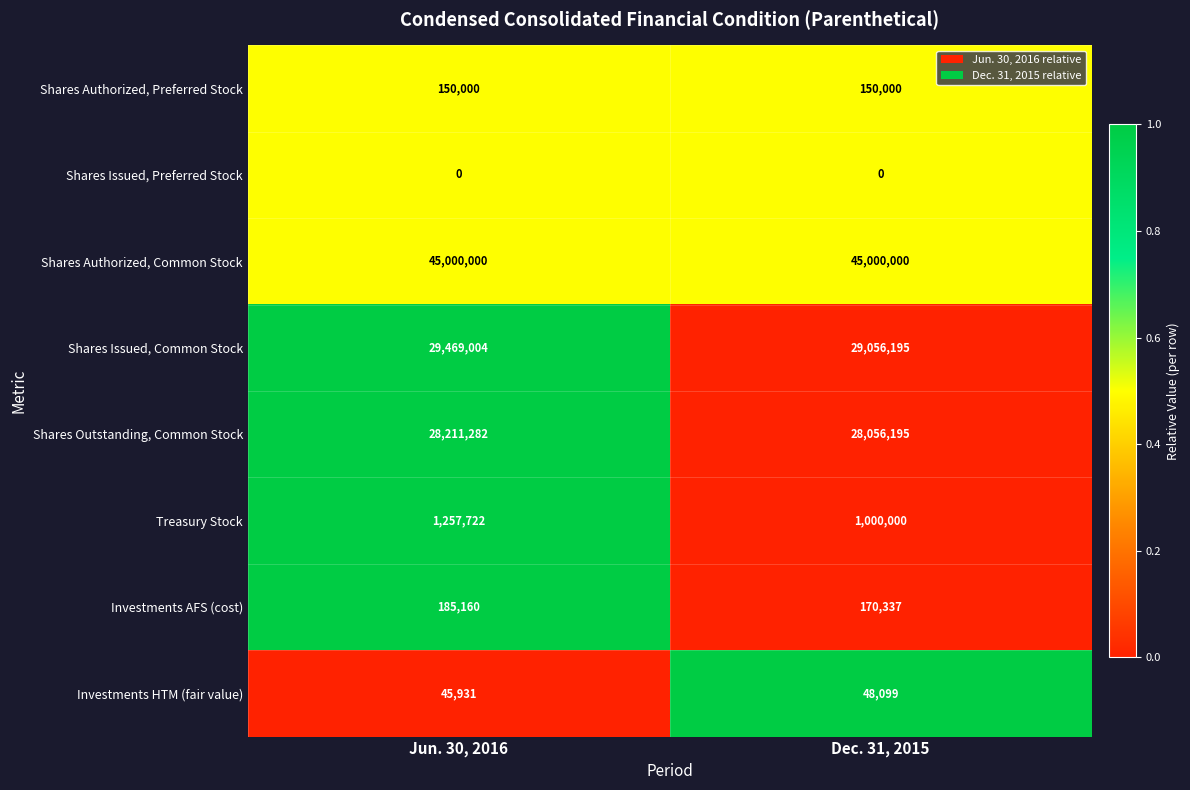

What is the greatest value displayed?

45000000